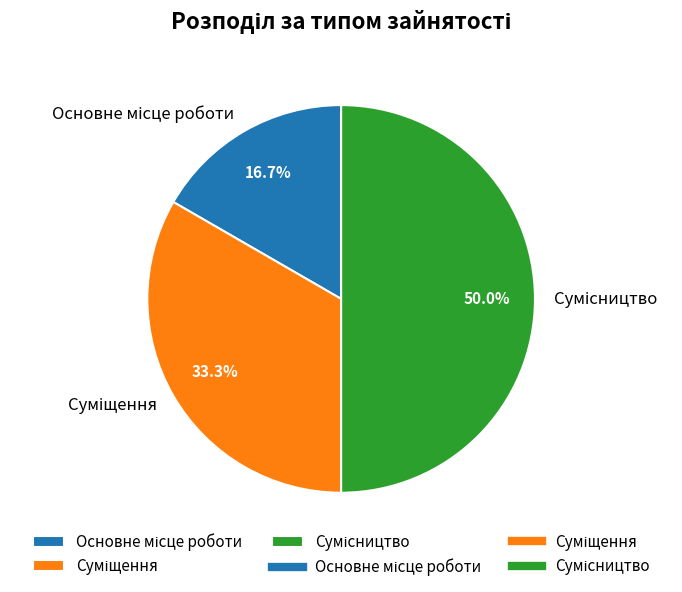

To the nearest percent, what portion does Суміщення represent?

33%